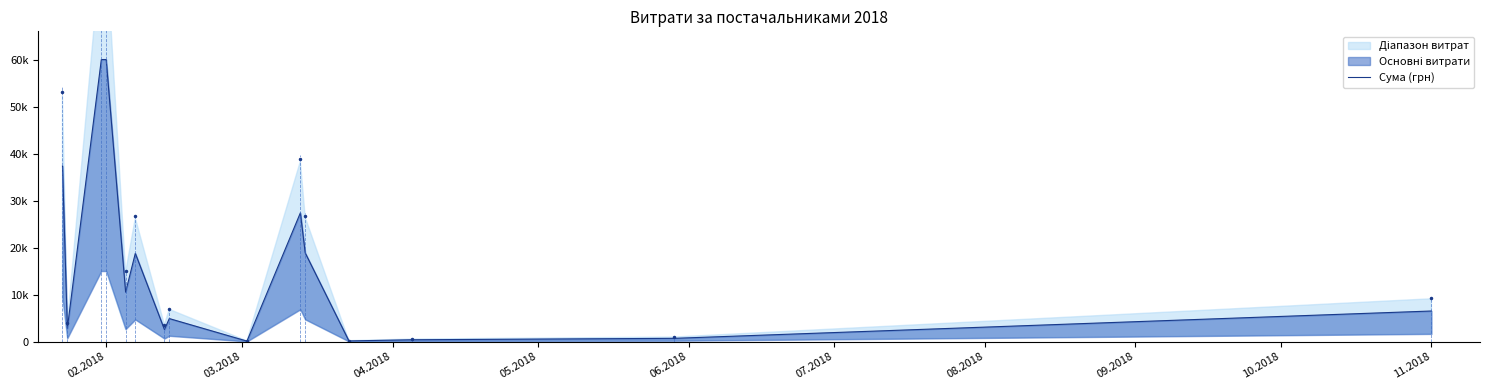

What is the difference between the maximum and second lowest values?

59865.0